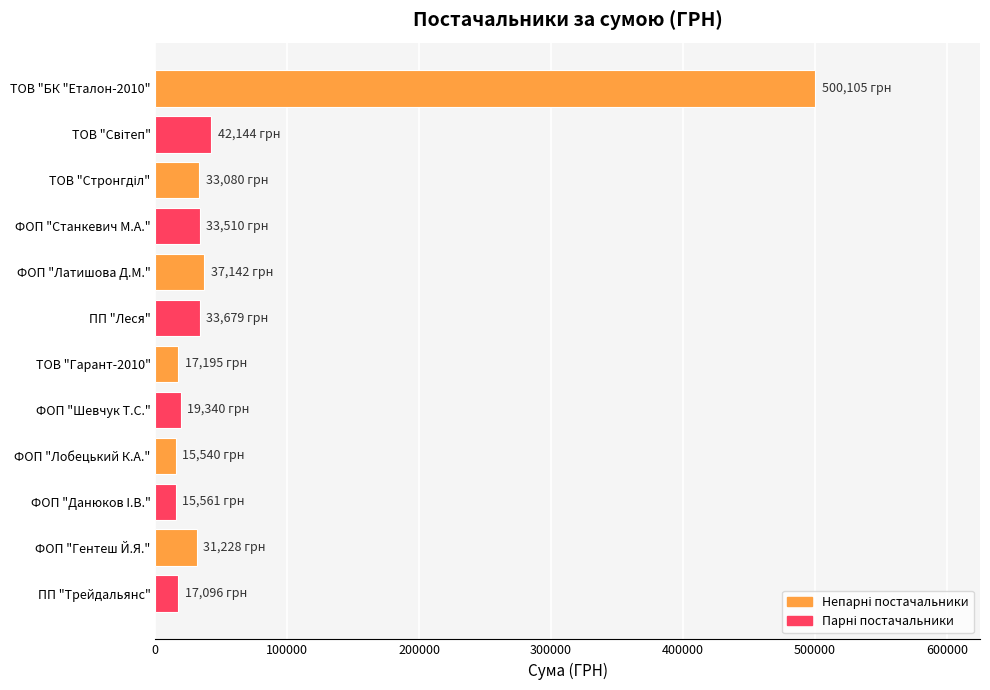

What is the value of the 7th bar from the top?

17195.1